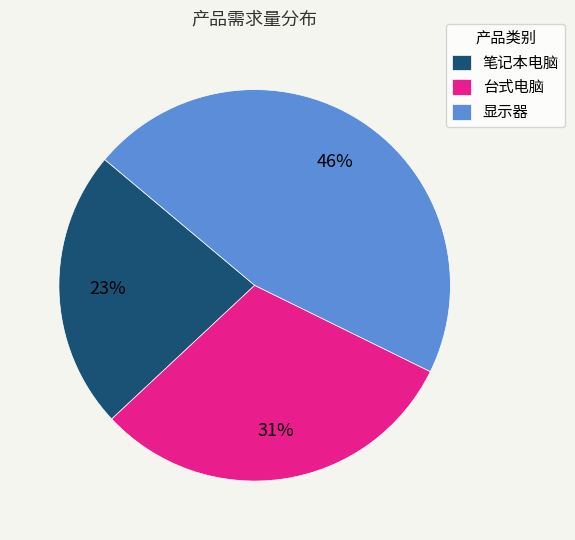

Combined, do 笔记本电脑 and 台式电脑 account for over 50%?

Yes